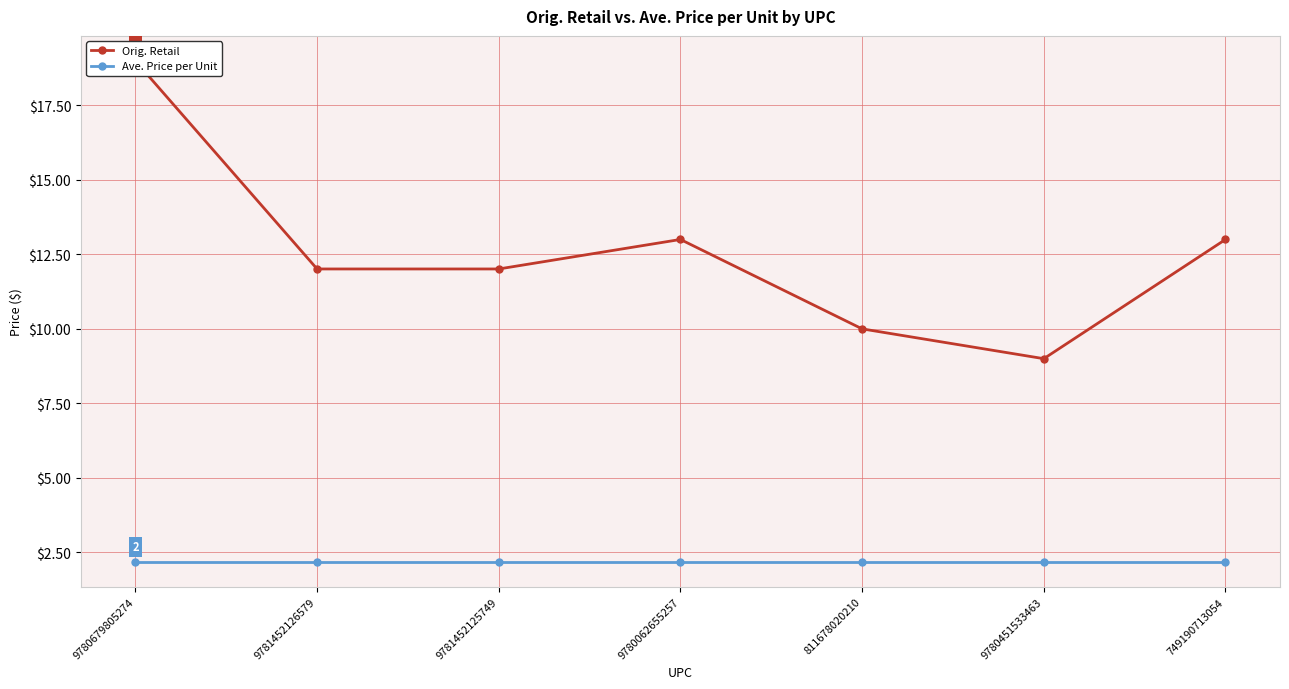

What is the label of the 2nd point from the right?

9780451533463